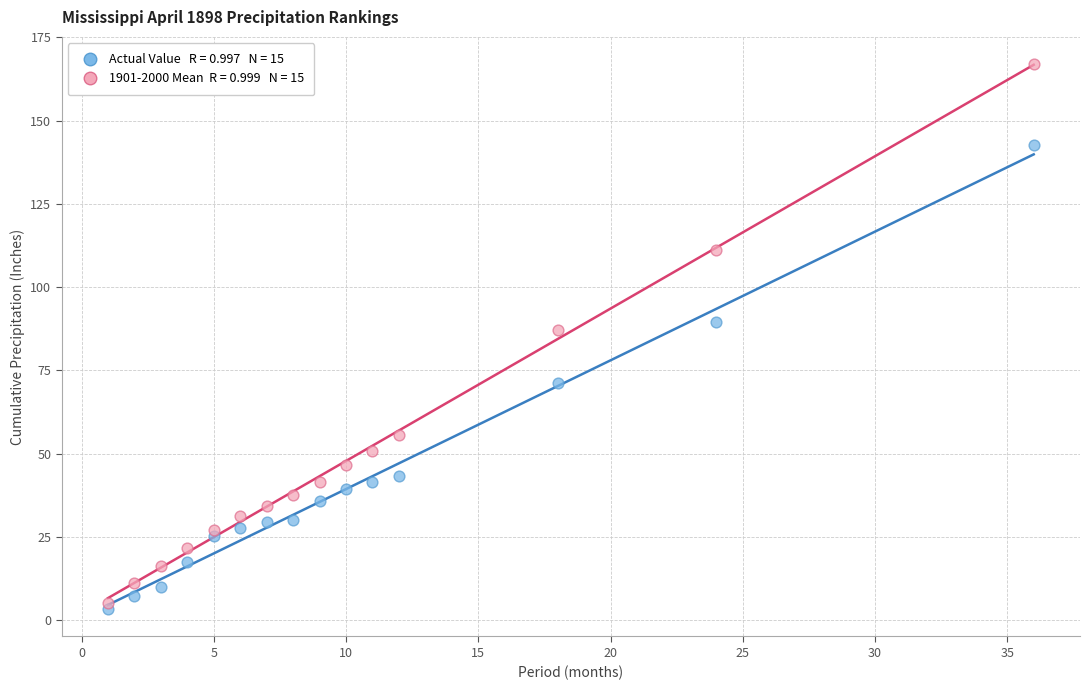

Across all series, what Y value is closest to 85?

87.0